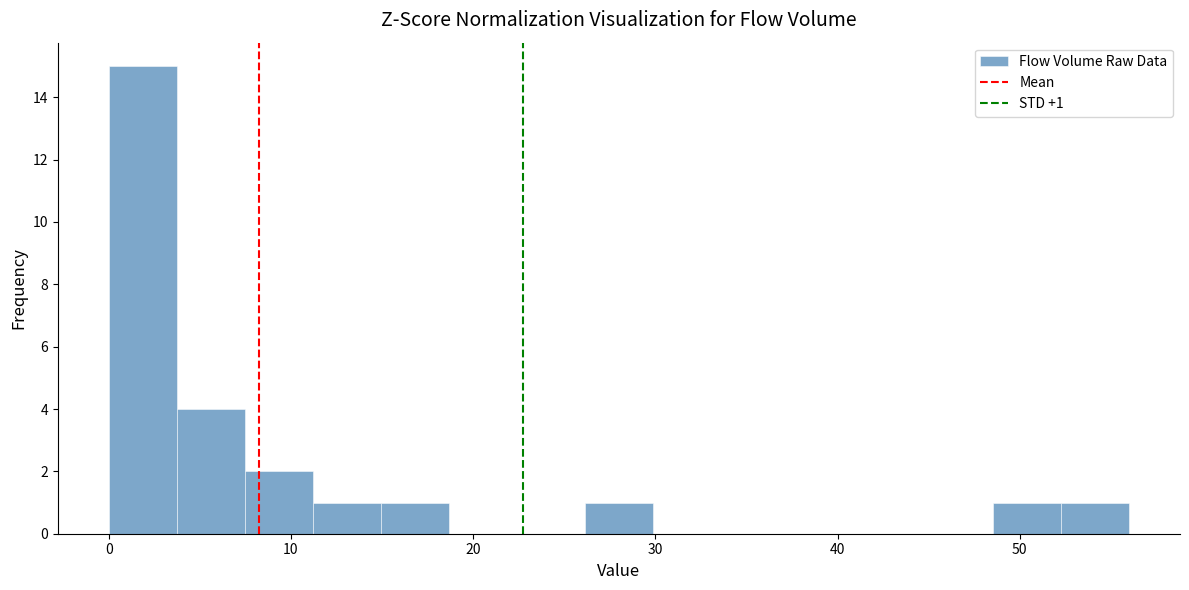

Read against the x-axis, roughly where is the centre of the tallest bar?

2